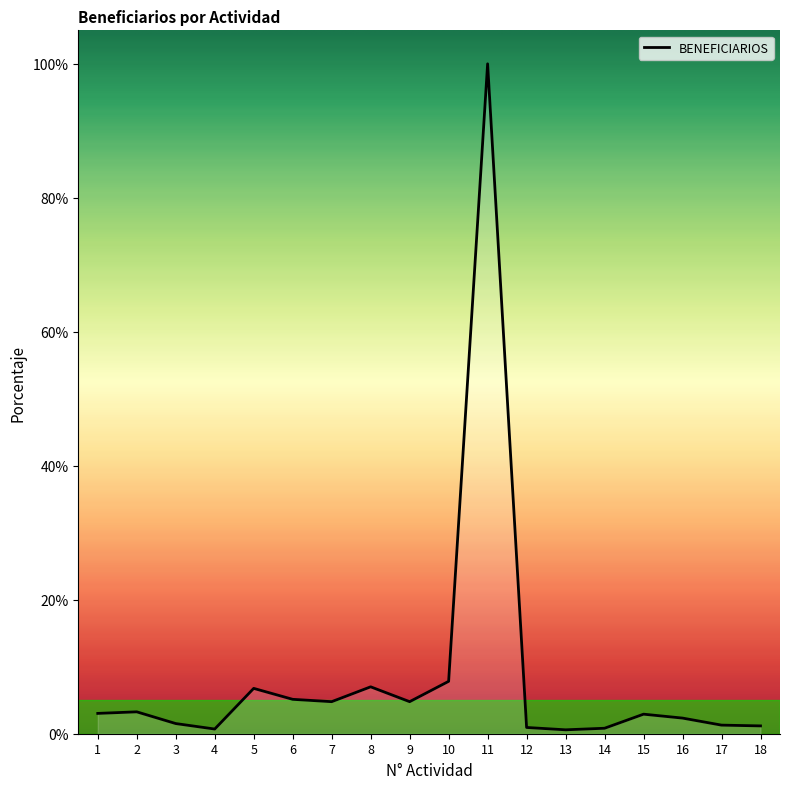

What is the difference between the values at 9 and 8?

2.2